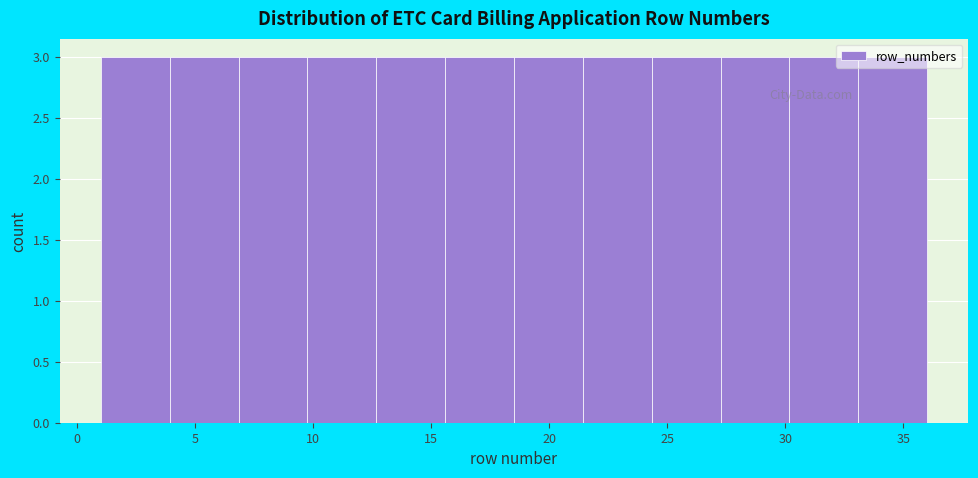

How tall is the bar that spans 24.5 to 27.5 on the x-axis? Neither the bar edges nor the heights are printed on the chart, so give them approximately, as read against the axes.

3